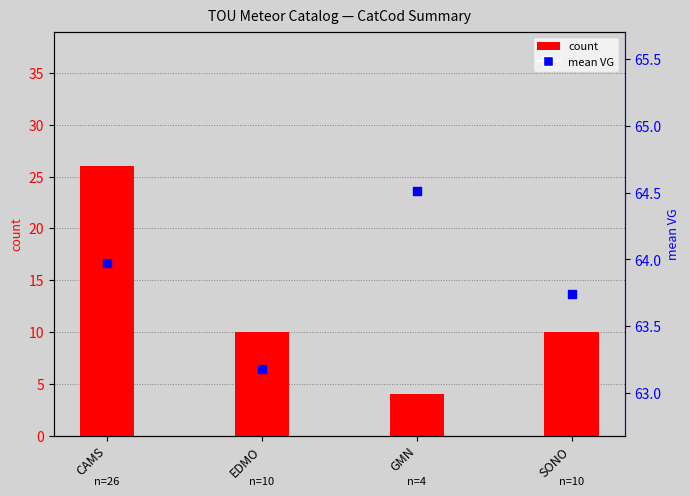

At how many categories does at least one series exceed 37?

4